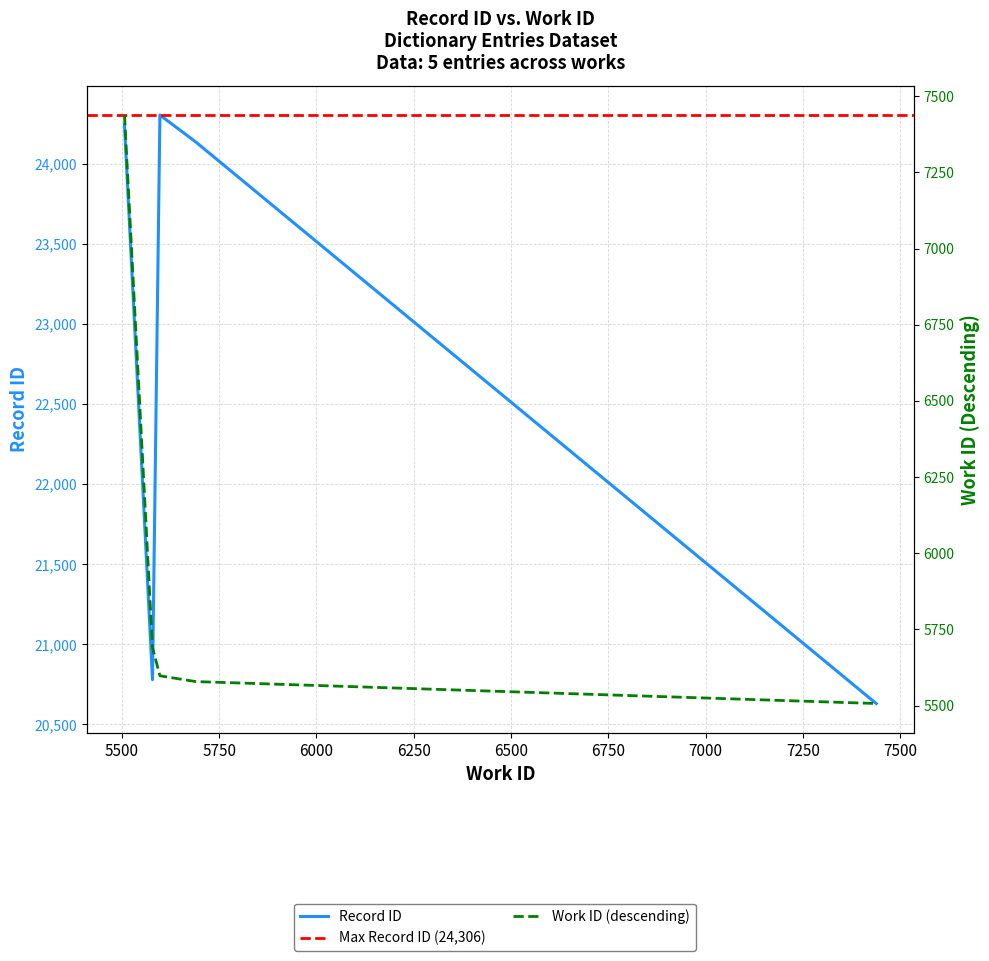

Where is the data nearest to the value 6472?

5579